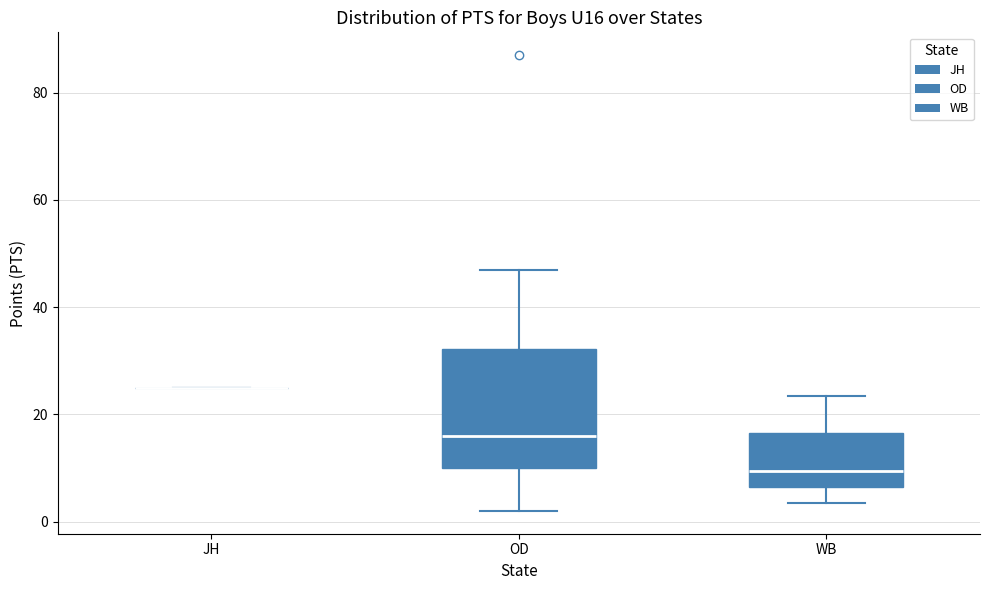

Comparing the boxes themselves (not the whiskers), which one is the tallest?

OD